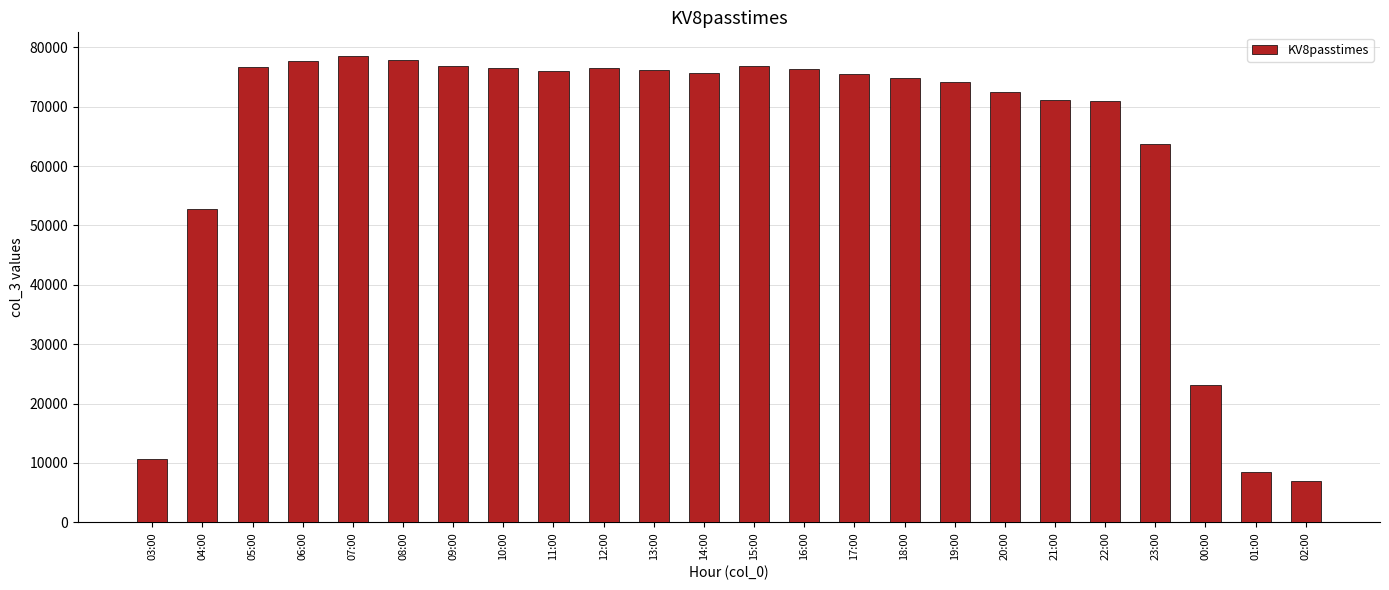

Between 17:00 and 06:00, which is larger?

06:00